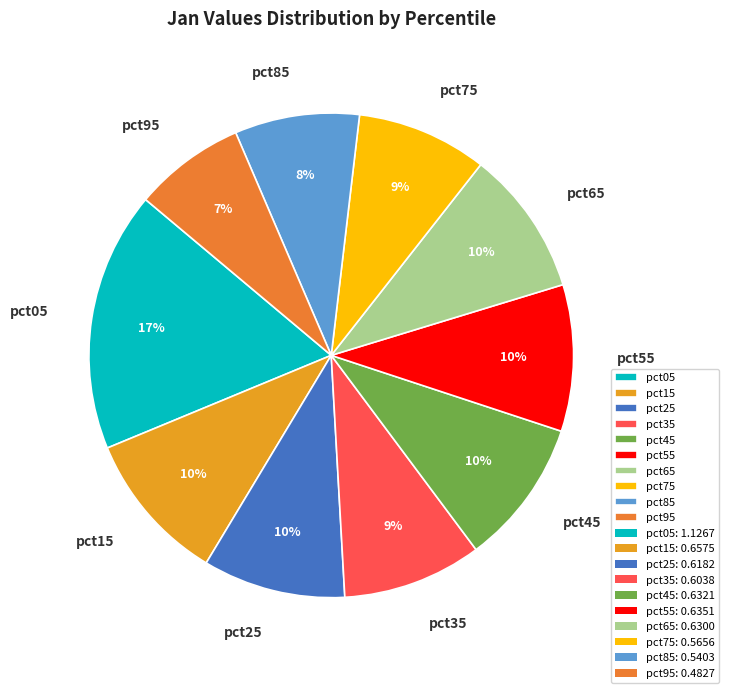

How many slices are in this pie chart?

10